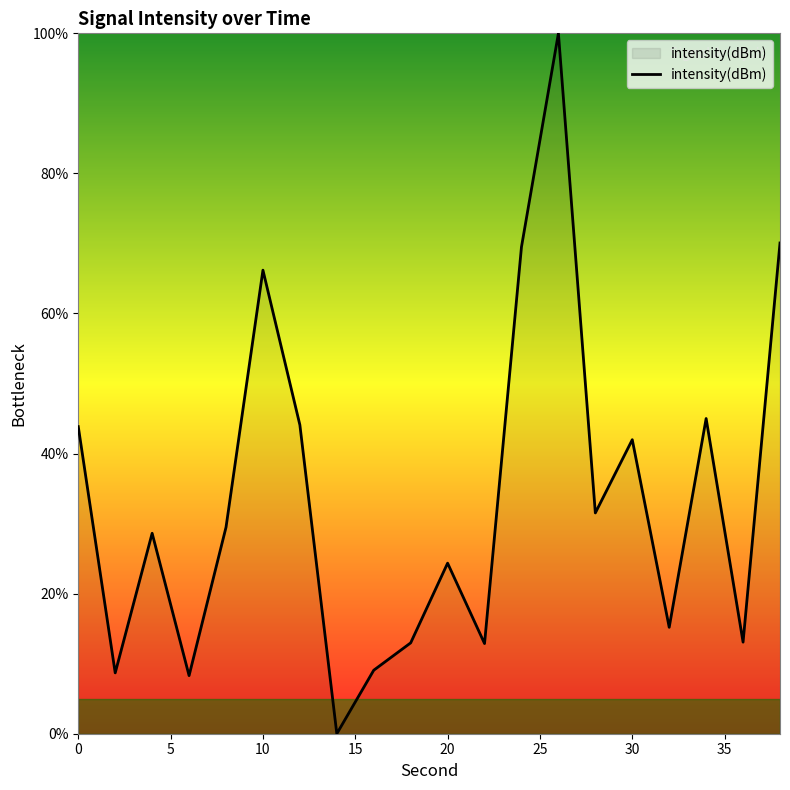

What is the difference between the maximum and minimum values?

100.0